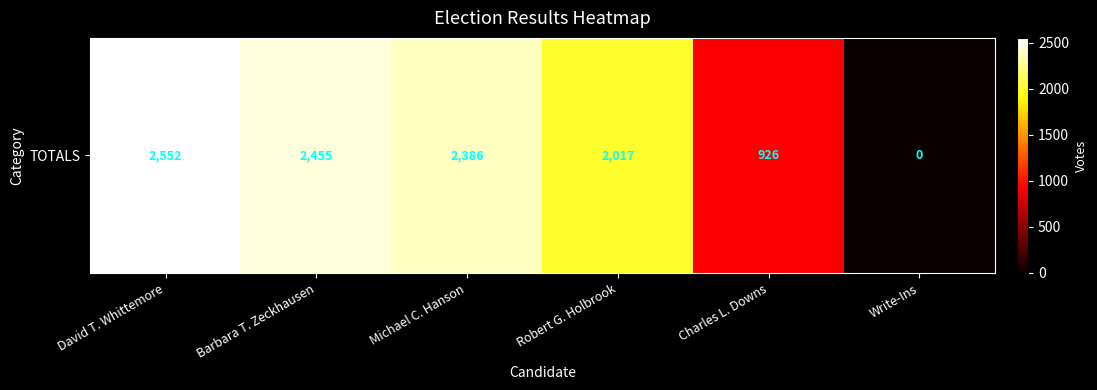

Reading left to right, extract all data points from this chart.

David T. Whittemore=2552	Barbara T. Zeckhausen=2455	Michael C. Hanson=2386	Robert G. Holbrook=2017	Charles L. Downs=926	Write-Ins=0